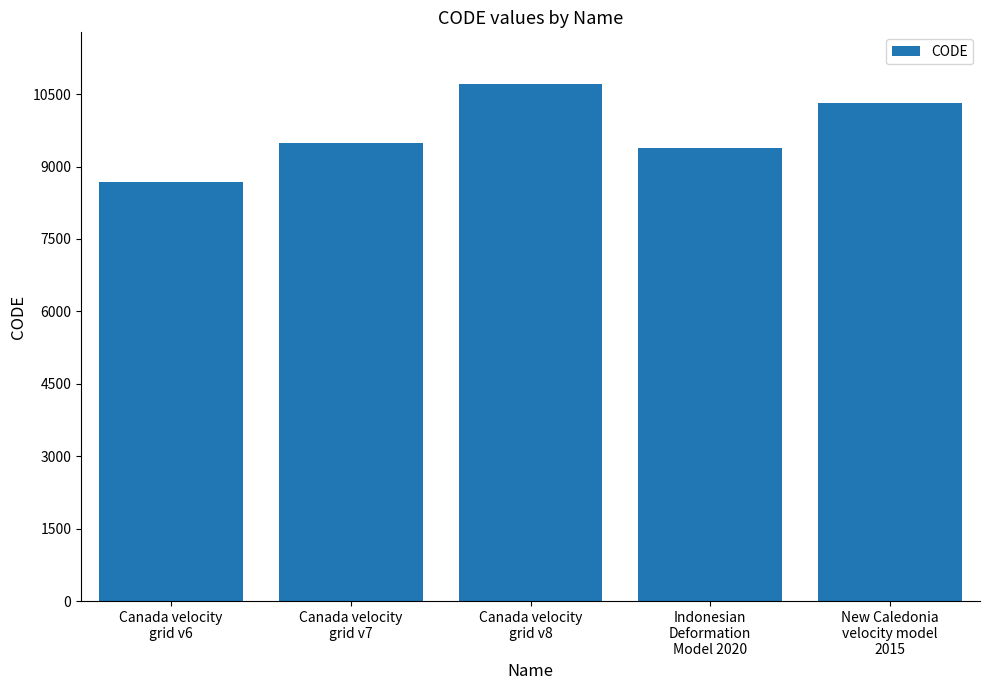

Rank the categories by value from lowest to highest.

Canada velocity
grid v6, Indonesian
Deformation
Model 2020, Canada velocity
grid v7, New Caledonia
velocity model
2015, Canada velocity
grid v8